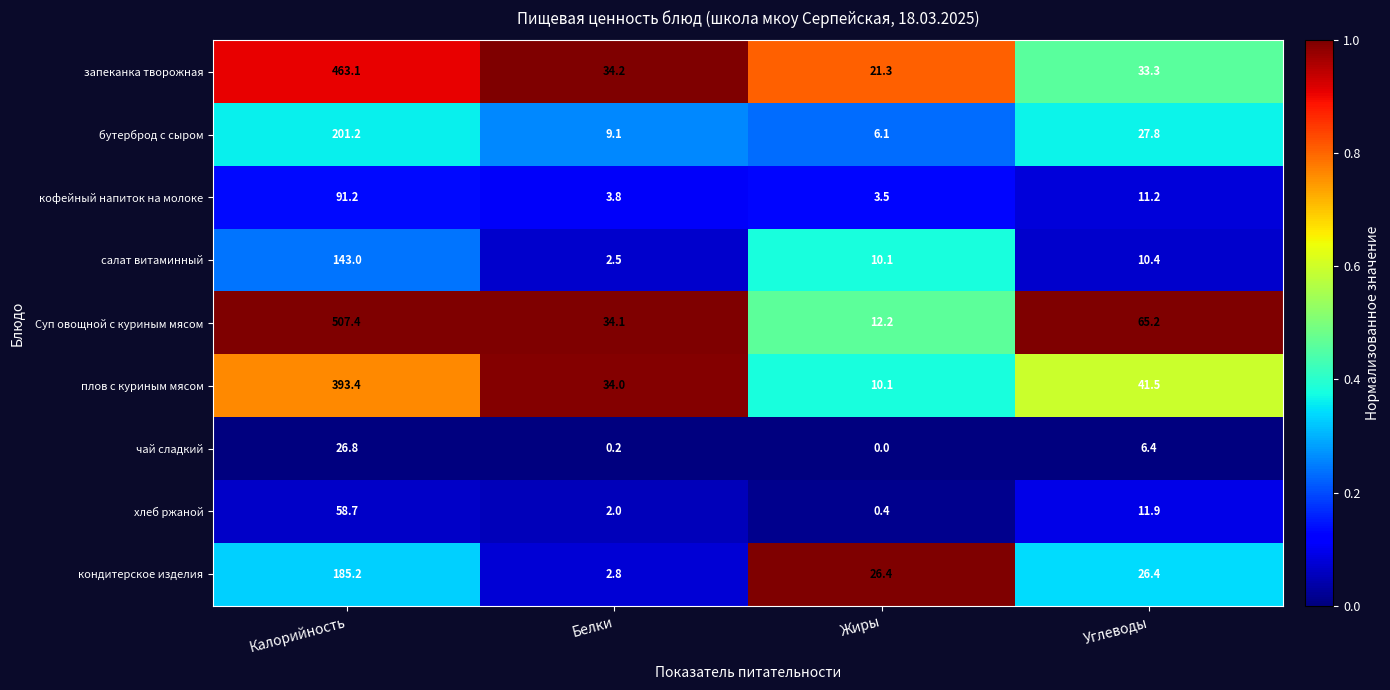

At how many categories does at least one series exceed 0?

4